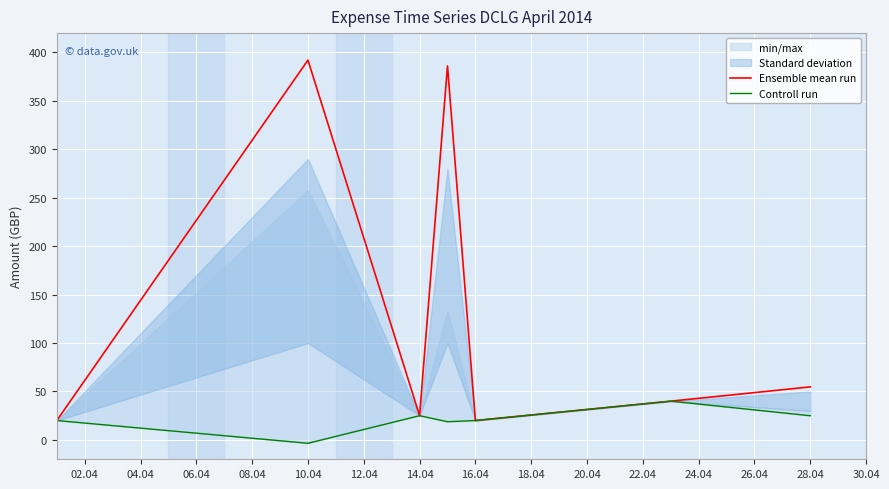

The Ensemble mean run series shows 97.2 at 28.04. True or false?

False